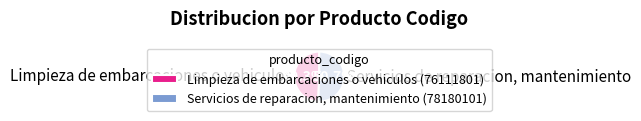

The Servicios de reparacion, mantenimiento slice represents 51% of the pie. True or false?

True